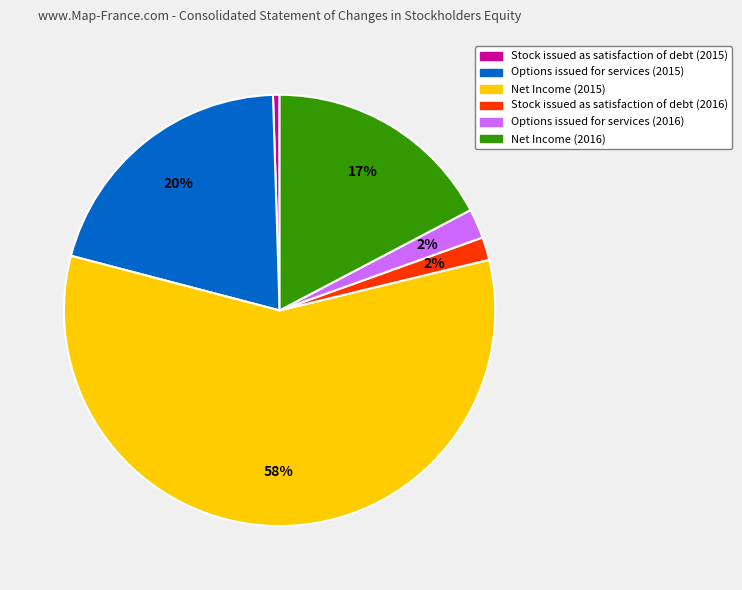

To the nearest percent, what is the combined percentage of Stock issued as satisfaction of debt (2016) and Options issued for services (2016)?

4%